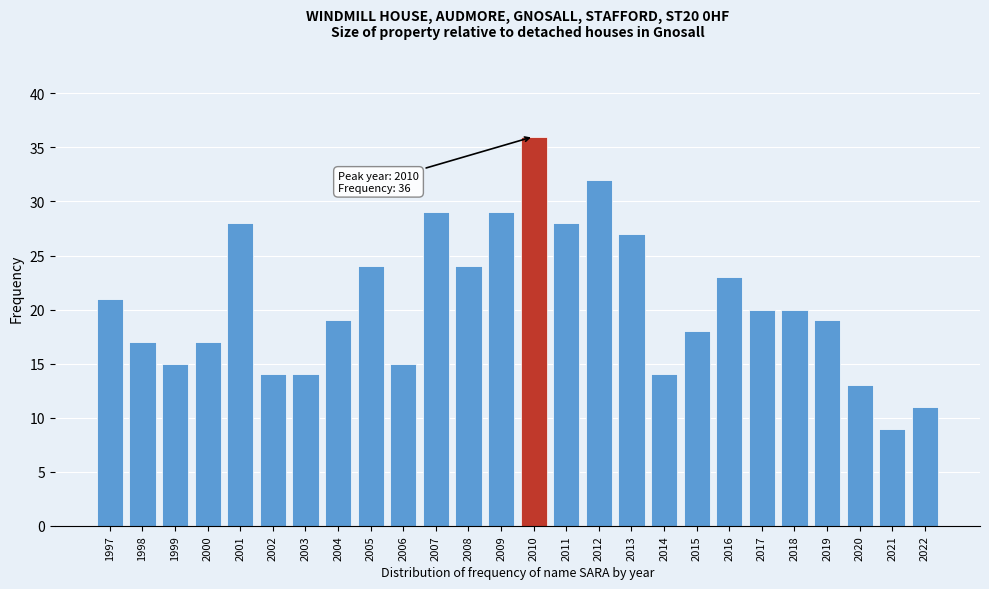

Reading left to right, list all the values displayed in this chart.

1997=21	1998=17	1999=15	2000=17	2001=28	2002=14	2003=14	2004=19	2005=24	2006=15	2007=29	2008=24	2009=29	2010=36	2011=28	2012=32	2013=27	2014=14	2015=18	2016=23	2017=20	2018=20	2019=19	2020=13	2021=9	2022=11